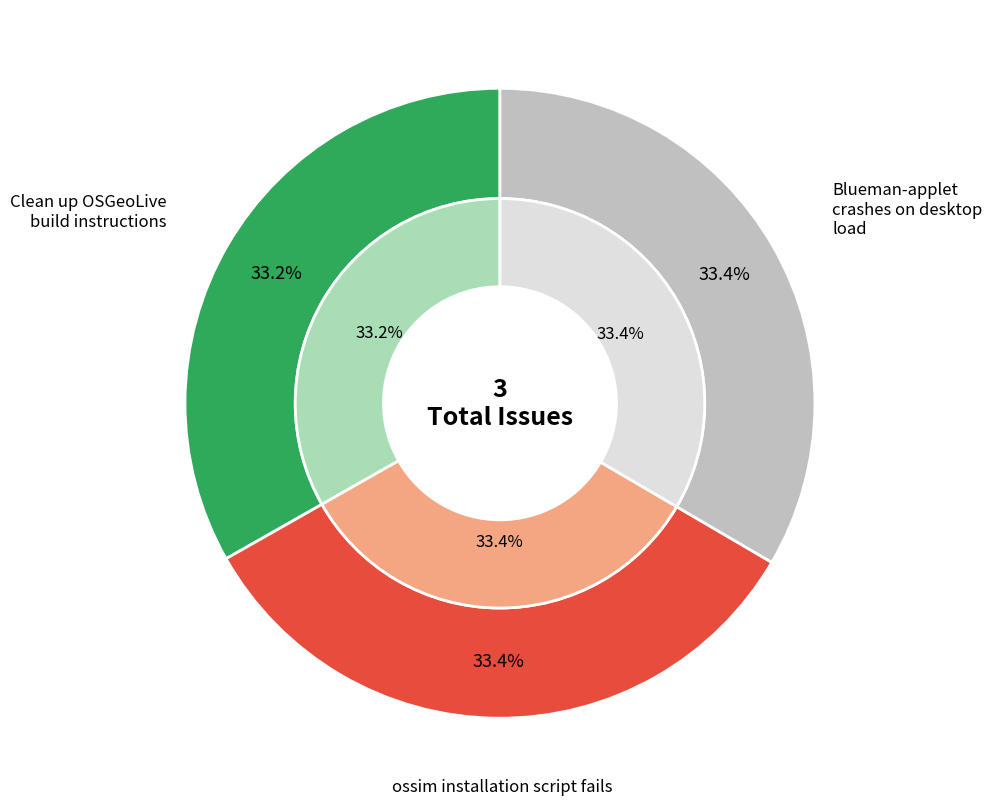

Approximately how many times larger is the value at Clean up OSGeoLive build instructions compared to ossim installation script fails?

1.0